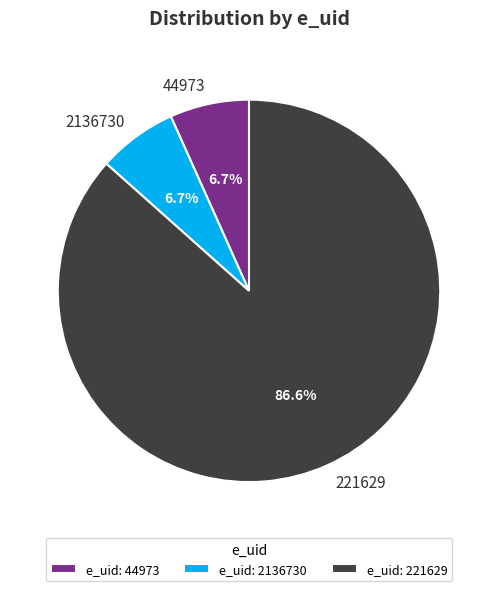

The 44973 slice represents 1% of the pie. True or false?

False